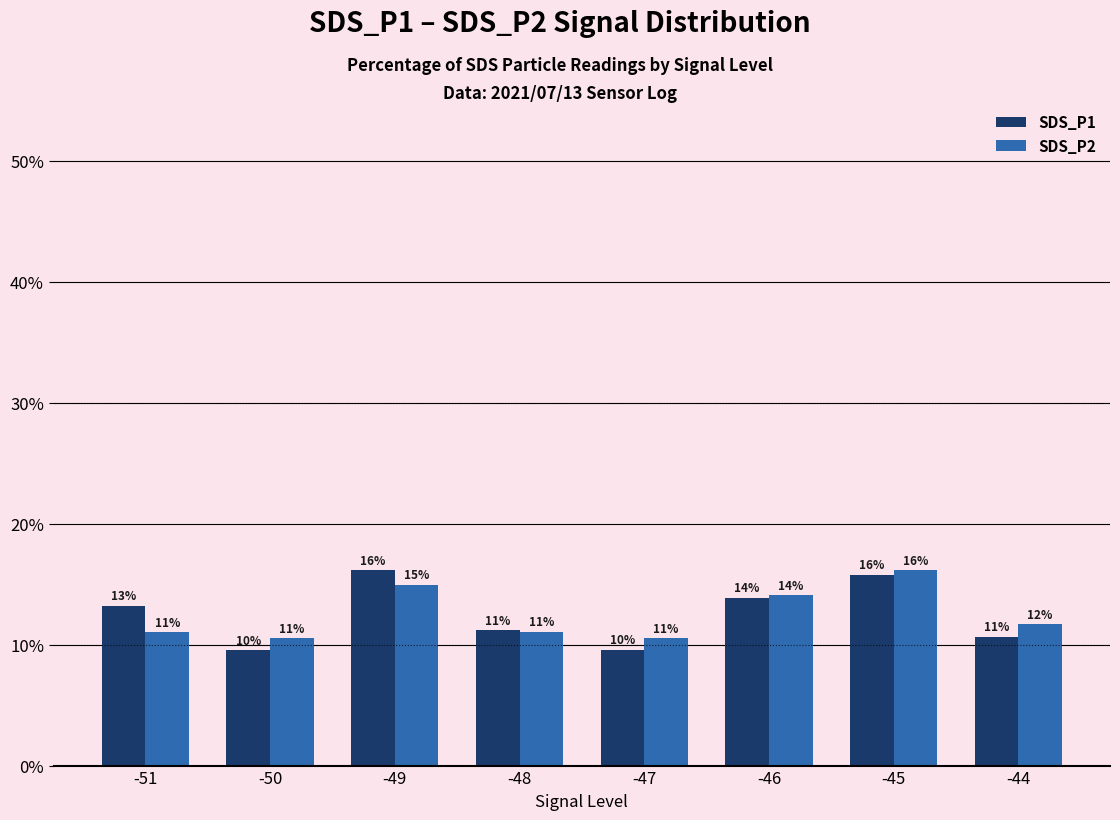

Reading left to right, extract all data points from this chart.

SDS_P1: 13.2	9.5	16.1	11.2	9.6	13.9	15.8	10.7
SDS_P2: 11.0	10.5	15.0	11.1	10.5	14.1	16.1	11.7